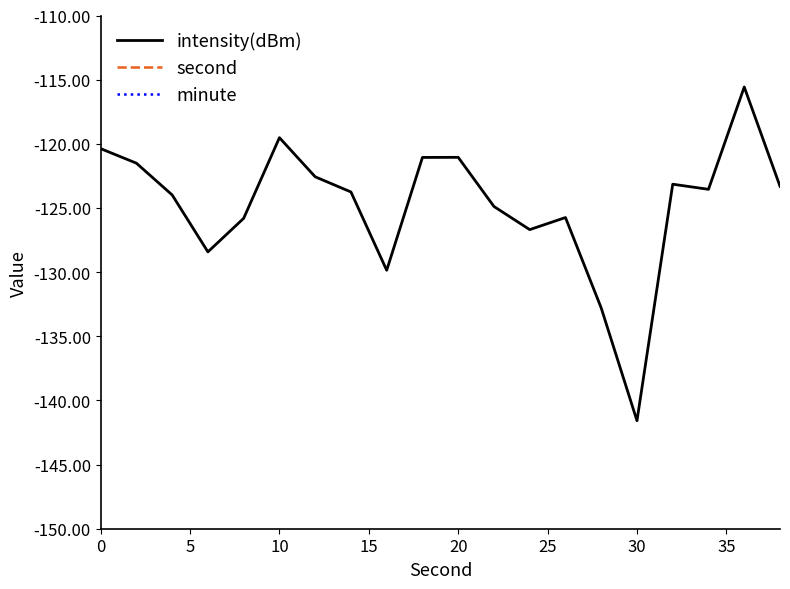

True or false: second and minute cross at least once.

False